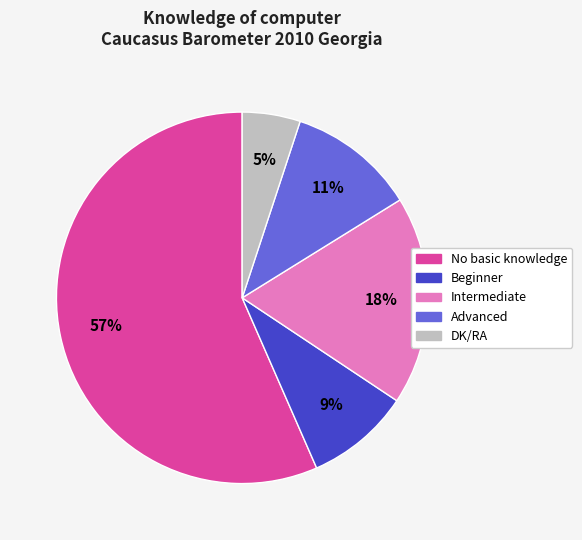

Is it true that Beginner is 18% of the pie?

False